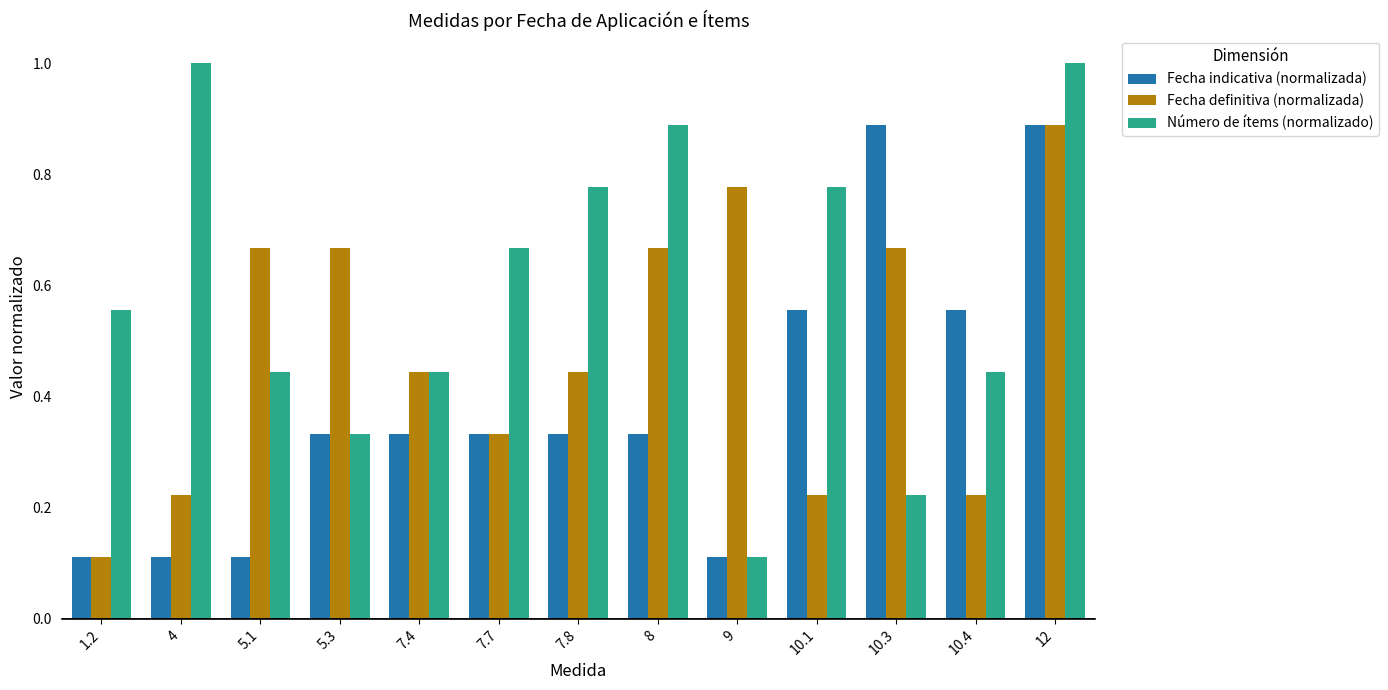

Which series has the largest range (max minus min)?

Número de ítems (normalizado)